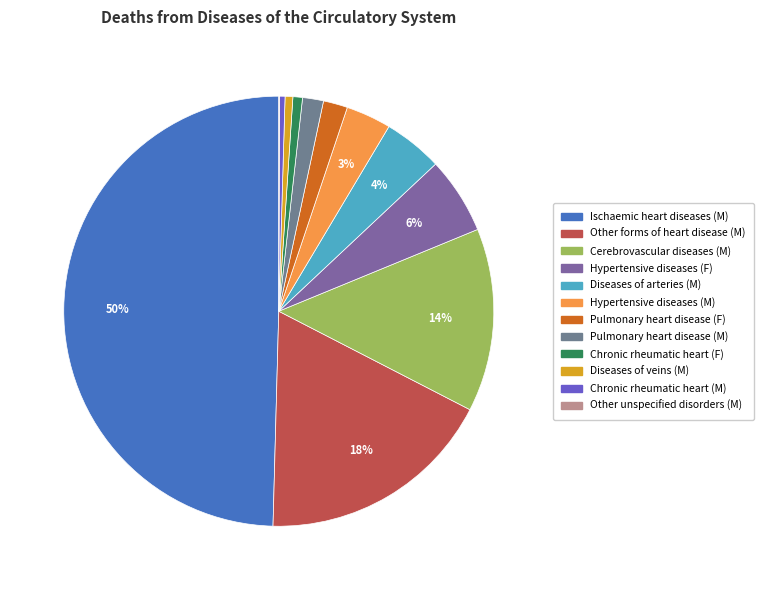

What is the change in value from Cerebrovascular diseases (M) to Chronic rheumatic heart (M)?

-689